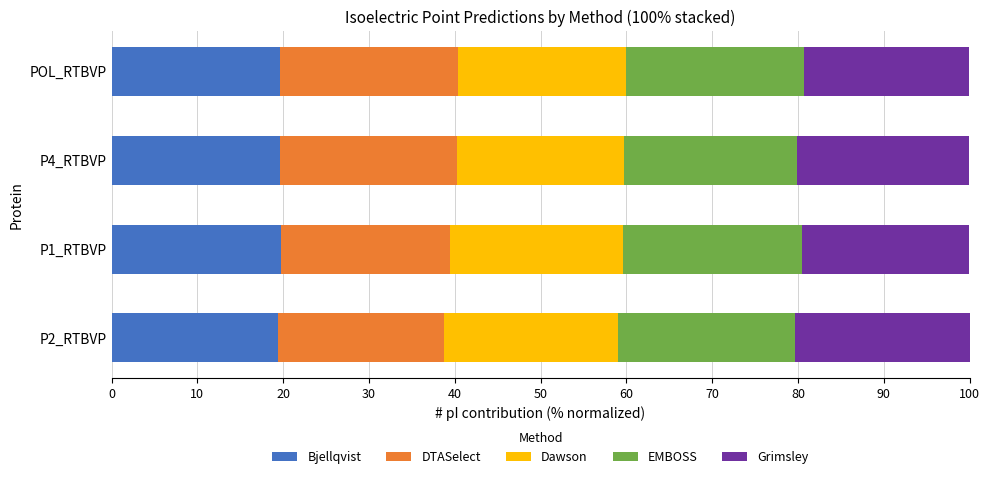

What is the total value across all series at P4_RTBVP?

100.0